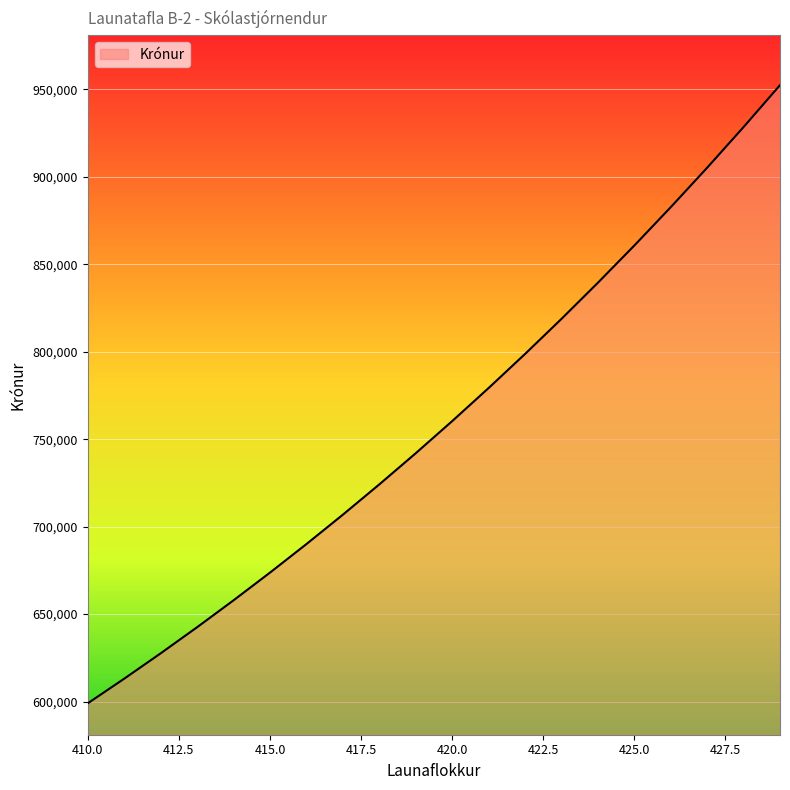

What is the average value?

760122